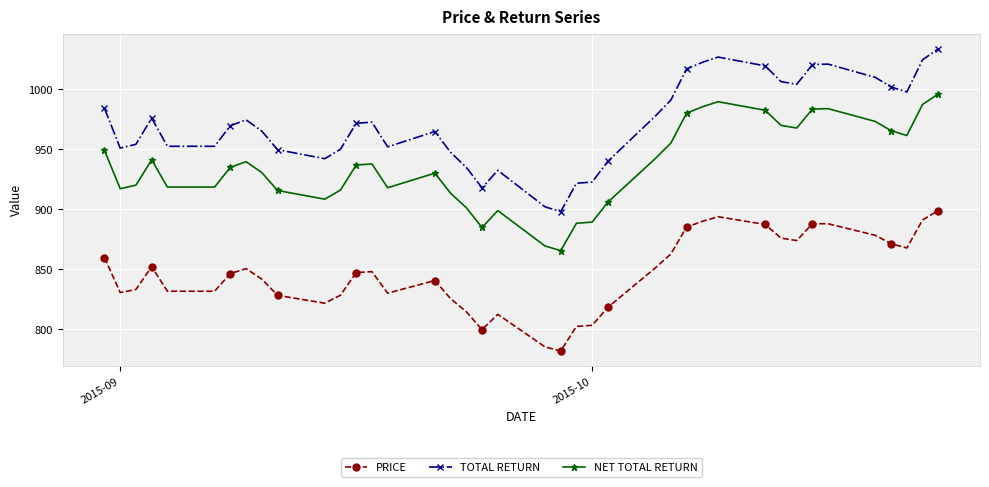

True or false: TOTAL RETURN has more than 2 points higher than both neighbors.

True